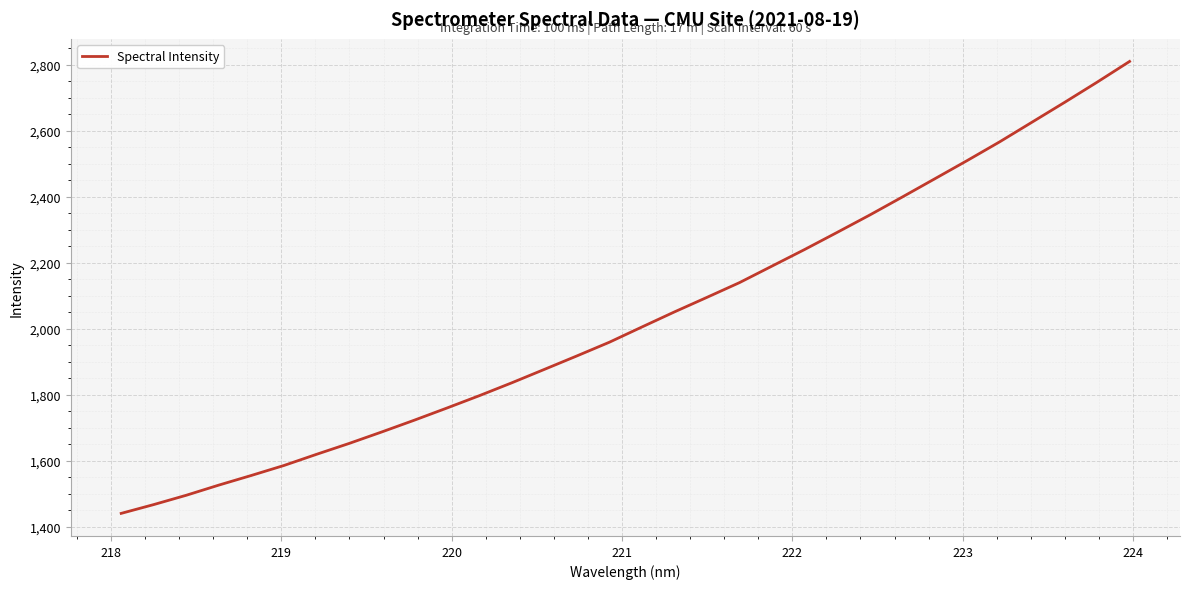

What is the maximum value shown in the chart?

2810.3